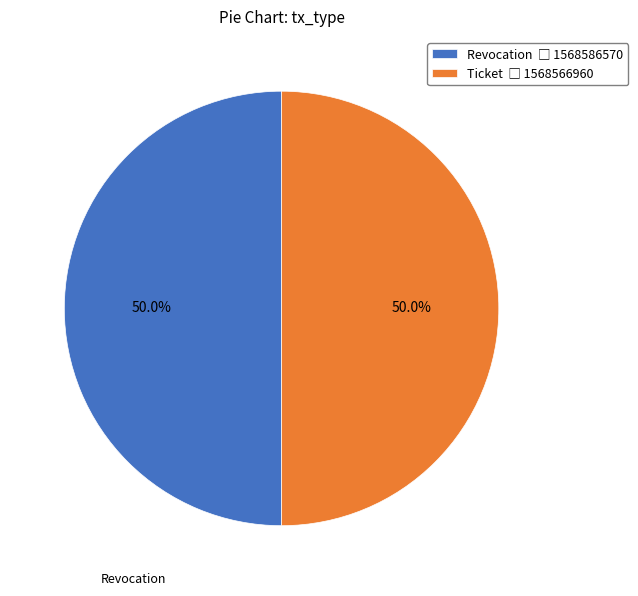

To the nearest percent, what portion does Ticket represent?

50%